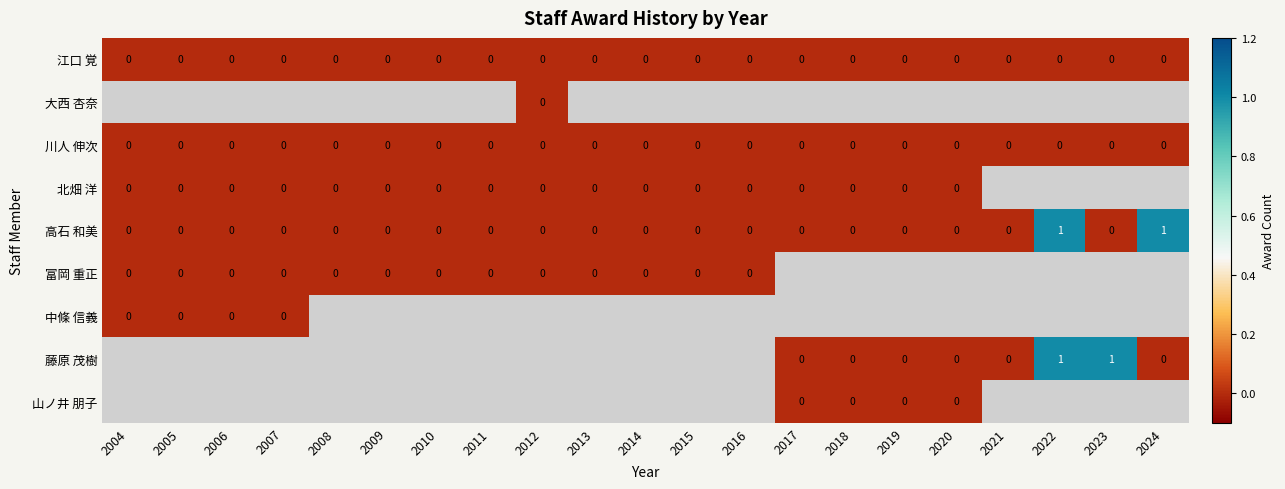

At 2018, list the series in order from largest to smallest.

江口 覚, 大西 杏奈, 川人 伸次, 北畑 洋, 高石 和美, 富岡 重正, 中條 信義, 藤原 茂樹, 山ノ井 朋子